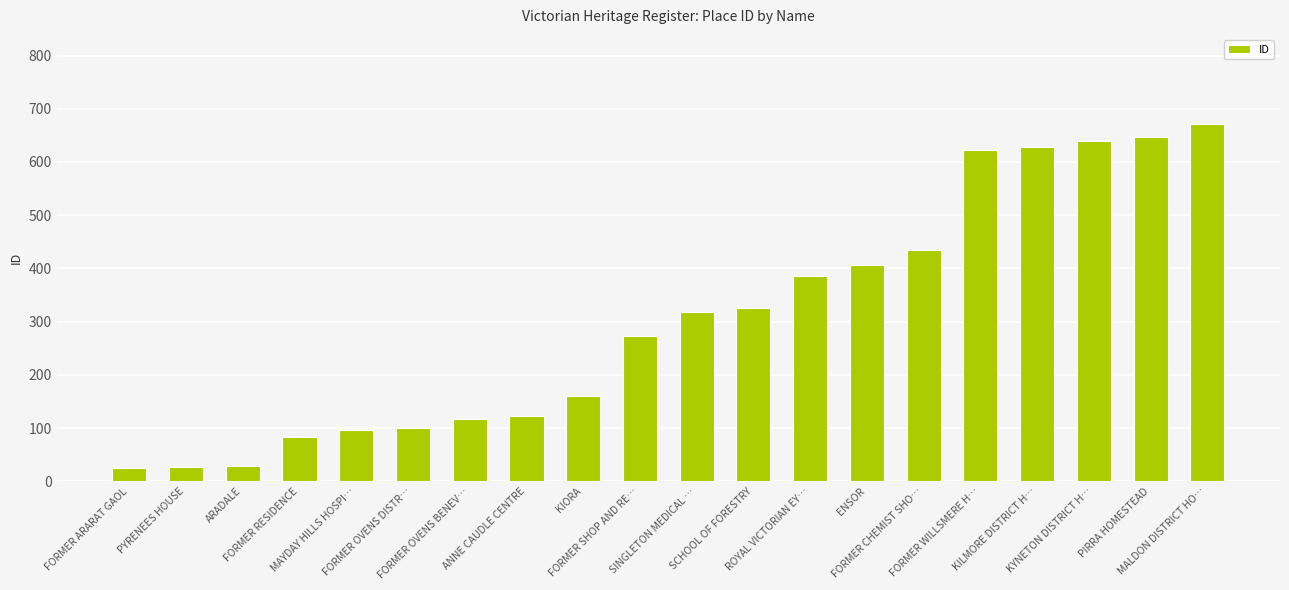

What is the smallest value displayed?

26